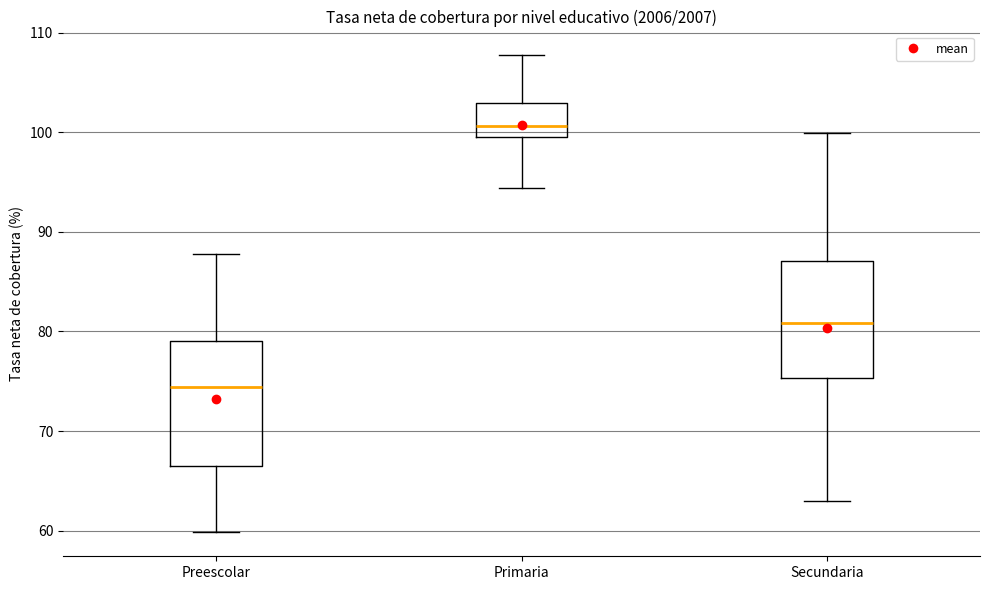

Reading left to right, transcribe this box plot: for each box, give where its median line is, the range the box spans, and where its two whiskers end, as read against the y-axis. The values are not printed on the chart, so give them approximately, as read against the axis.

Preescolar: median 74, box 66 to 79, whiskers 60 to 88
Primaria: median 101, box 100 to 103, whiskers 94 to 108
Secundaria: median 81, box 75 to 87, whiskers 63 to 100